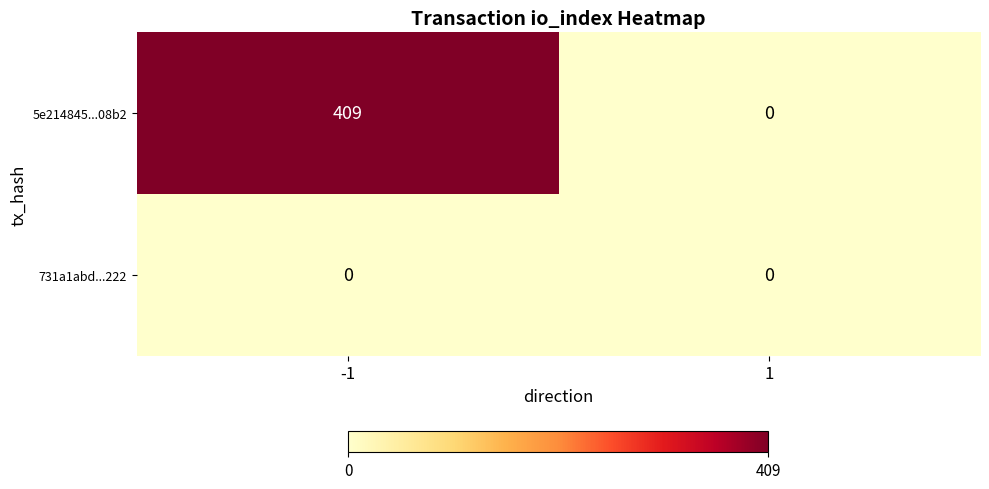

The 5e214845...08b2 series shows -229 at 1. True or false?

False